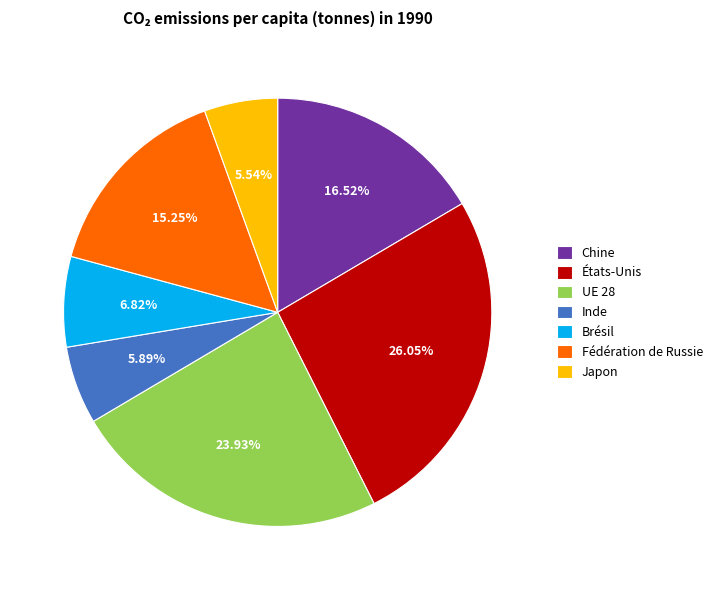

Does Chine represent more than half of the total?

No